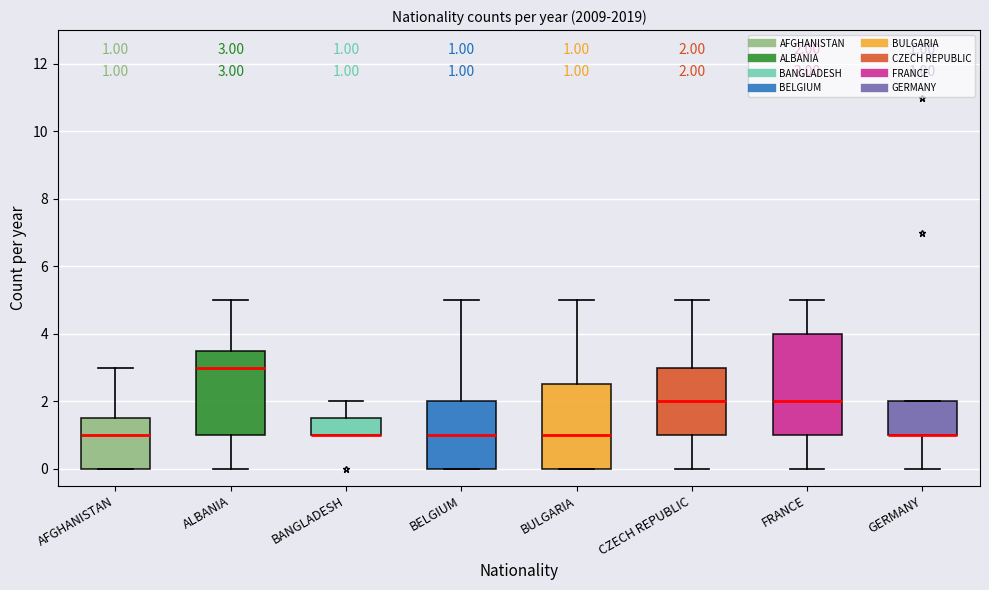

Comparing the boxes themselves (not the whiskers), which one is the tallest?

FRANCE